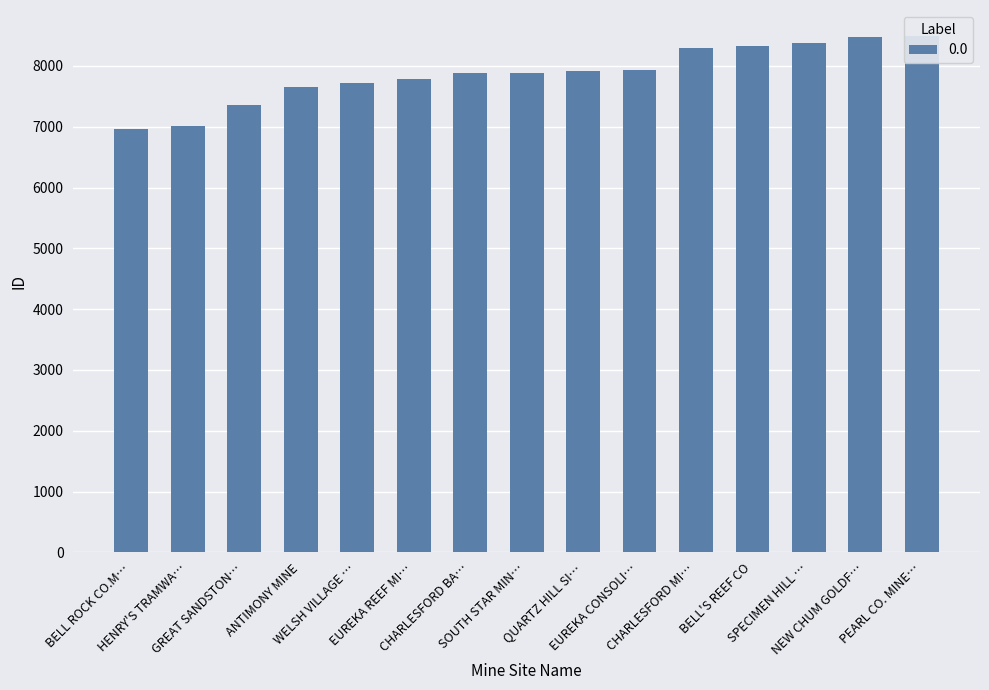

How many categories are shown in the chart?

15